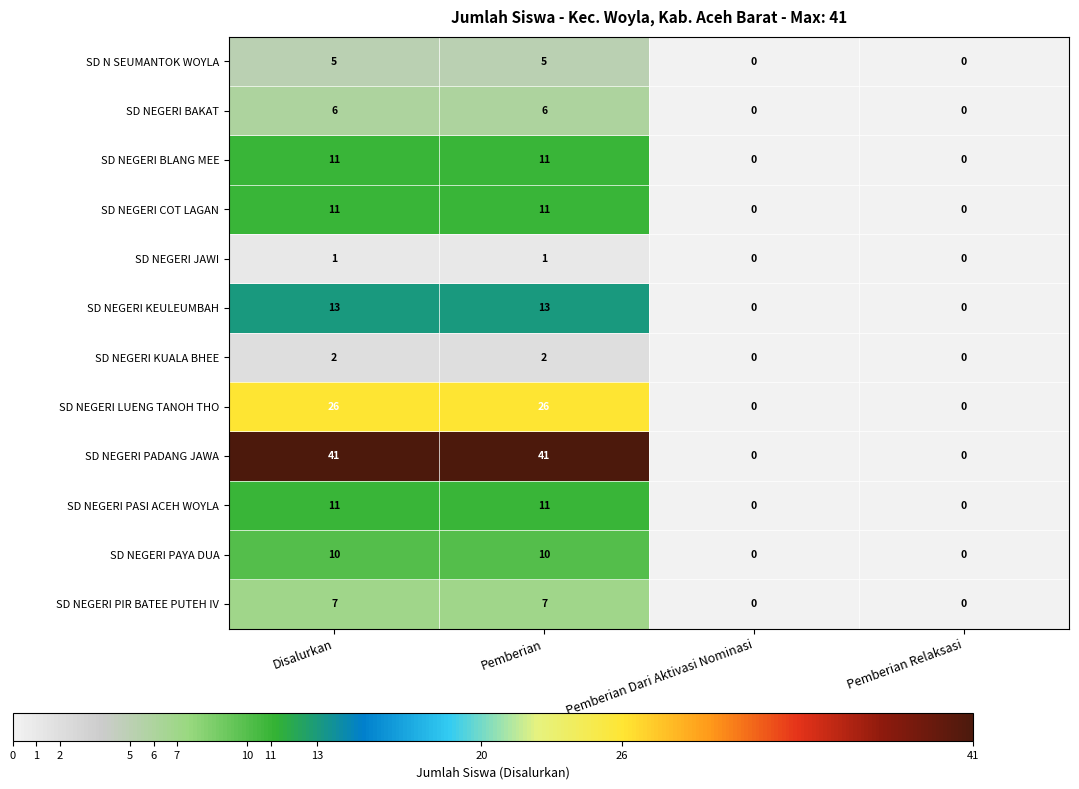

Read the SD NEGERI LUENG TANOH THO value at Disalurkan, to the nearest 10.

30